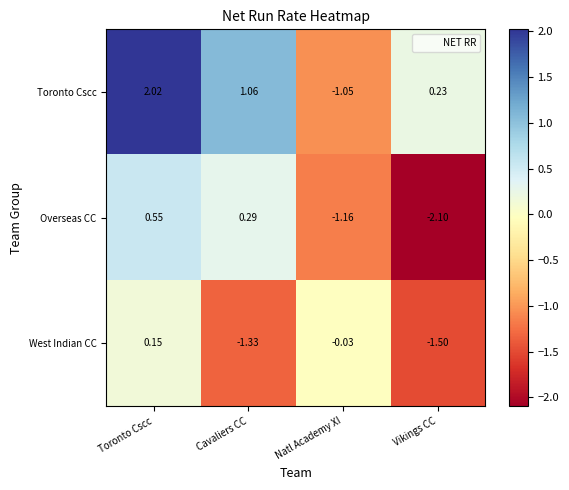

Which series has the largest total across all categories?

Toronto Cscc